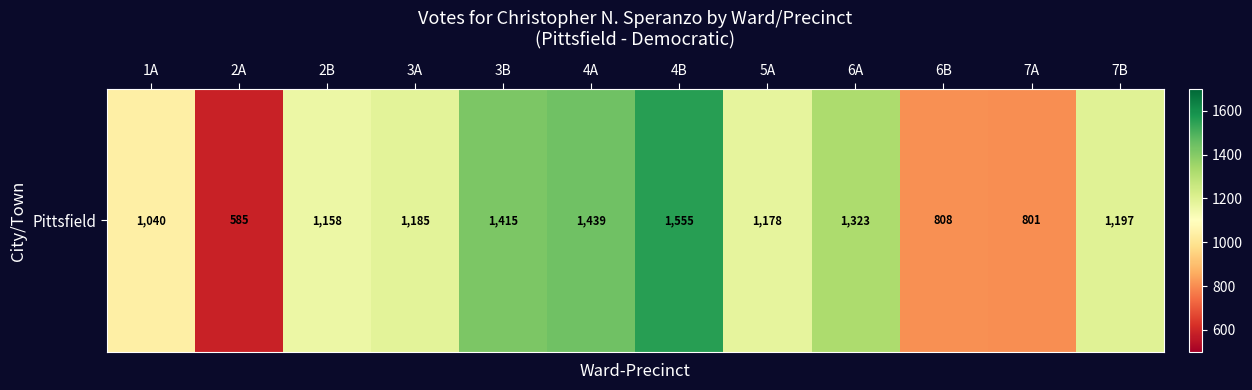

How many series are shown in this chart?

1